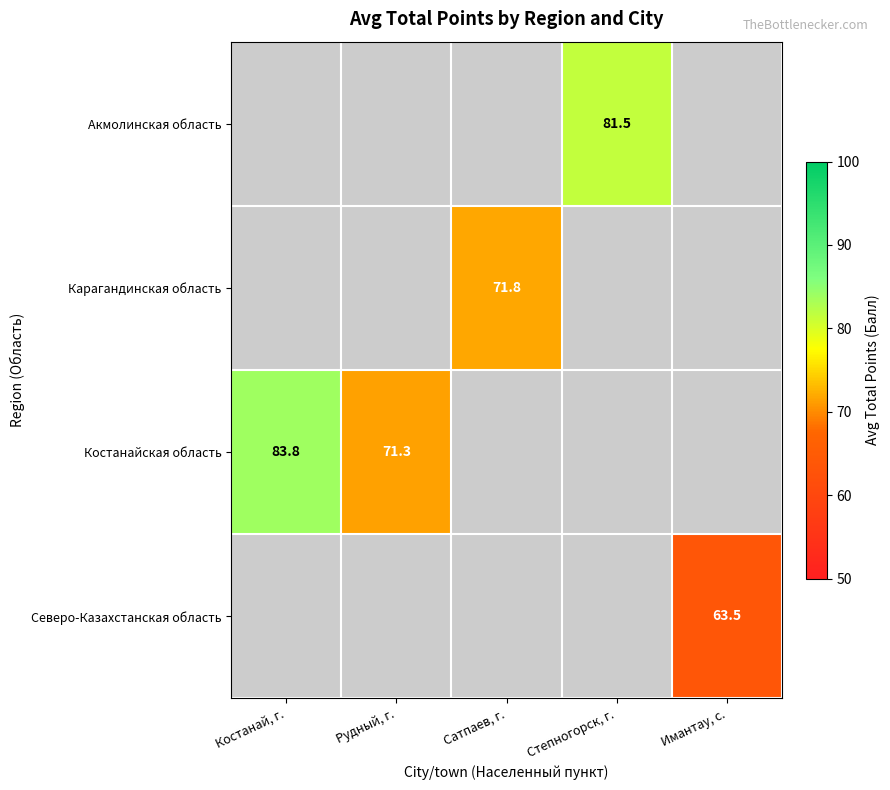

Which series has the widest spread of values?

Костанайская область